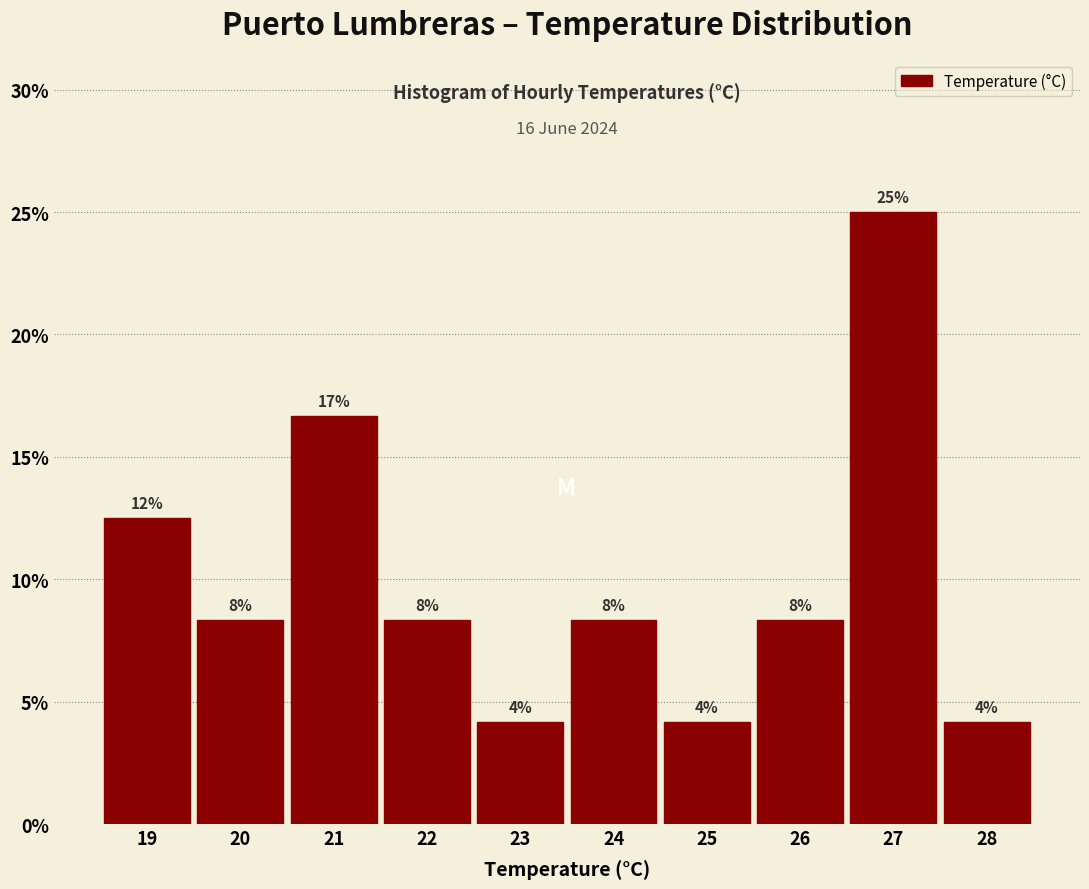

How many bars are there in total?

10